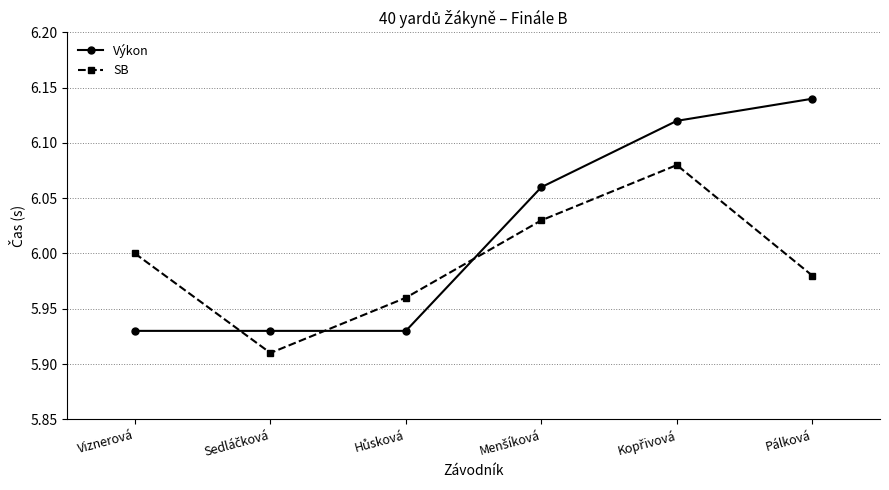

In SB, how many points are higher than both neighbors (excluding endpoints)?

1